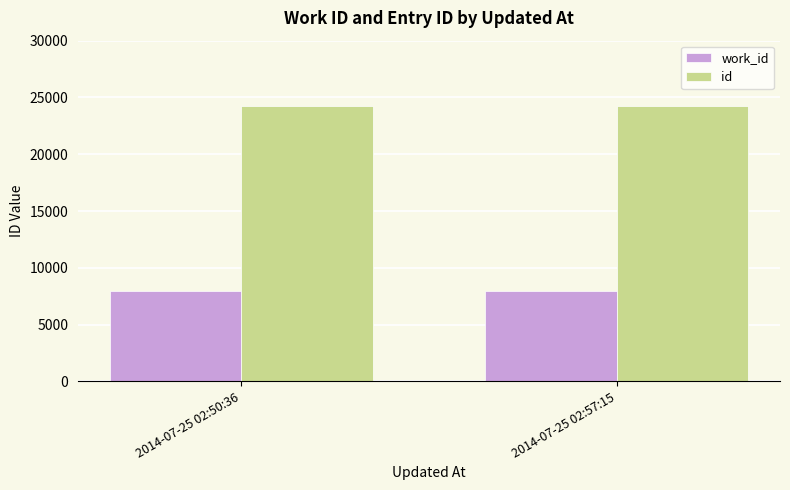

What is the maximum value for work_id?

7982